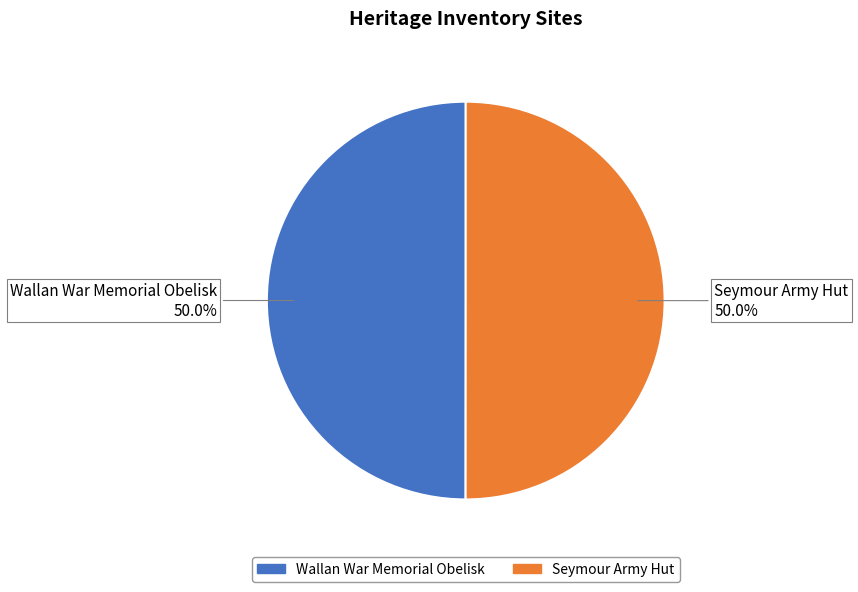

What is the ratio of the value at Seymour Army Hut to the value at Wallan War Memorial Obelisk?

1.0